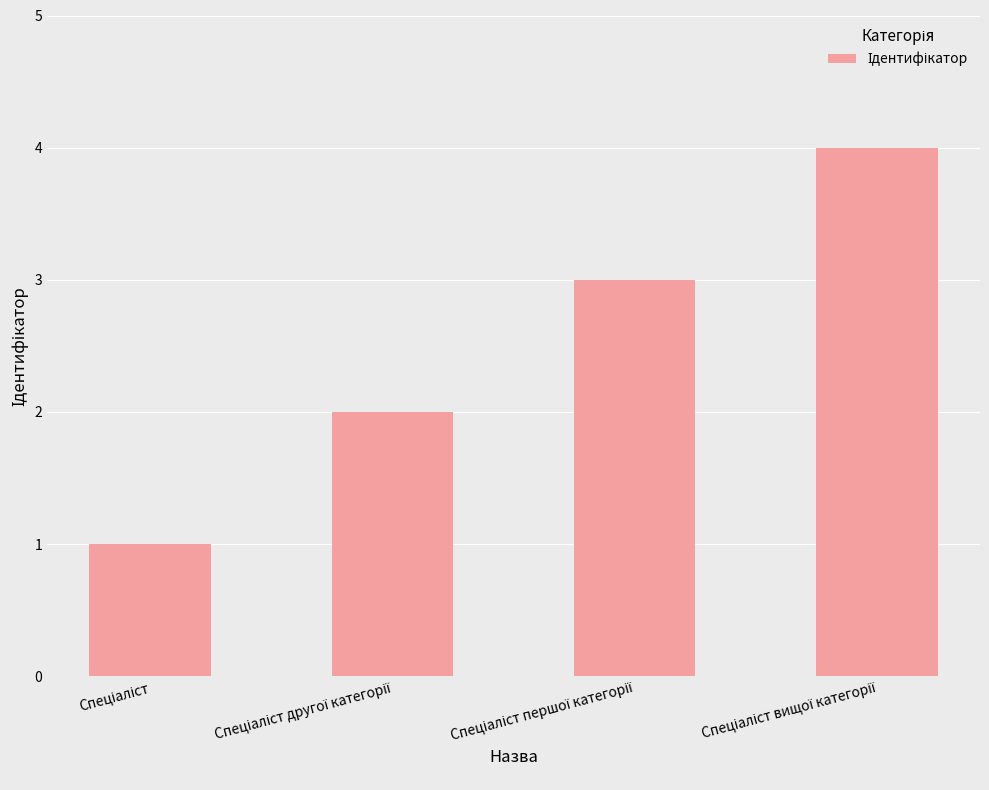

What is the greatest value displayed?

4